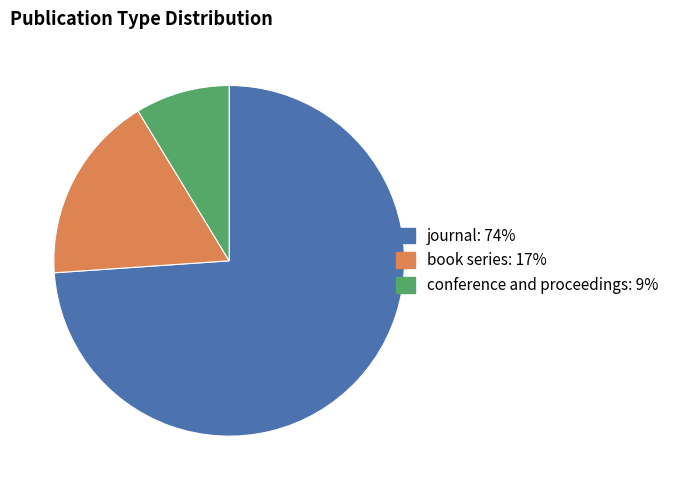

Do conference and proceedings and journal together represent more than half of the pie?

Yes